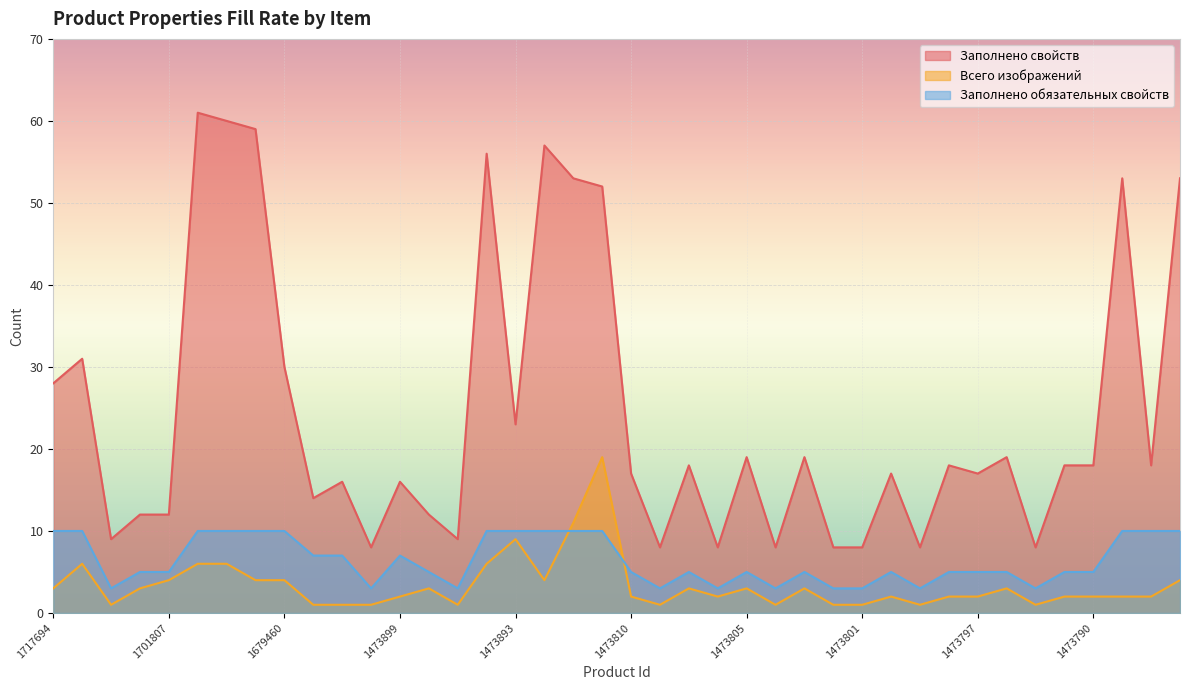

Reading left to right, transcribe all the data shown in this chart.

Заполнено свойств: 1717694=28	1717692=31	1701817=9	1701808=12	1701807=12	1698017=61	1679463=60	1679461=59	1679460=30	1474913=14	1473901=16	1473900=8	1473899=16	1473897=12	1473896=9	1473894=56	1473893=23	1473892=57	1473889=53	1473888=52	1473810=17	1473809=8	1473808=18	1473807=8	1473805=19	1473804=8	1473803=19	1473802=8	1473801=8	1473800=17	1473799=8	1473798=18	1473797=17	1473796=19	1473795=8	1473791=18	1473790=18	1473789=53	1473788=18	1473787=53
Всего изображений: 1717694=3	1717692=6	1701817=1	1701808=3	1701807=4	1698017=6	1679463=6	1679461=4	1679460=4	1474913=1	1473901=1	1473900=1	1473899=2	1473897=3	1473896=1	1473894=6	1473893=9	1473892=4	1473889=11	1473888=19	1473810=2	1473809=1	1473808=3	1473807=2	1473805=3	1473804=1	1473803=3	1473802=1	1473801=1	1473800=2	1473799=1	1473798=2	1473797=2	1473796=3	1473795=1	1473791=2	1473790=2	1473789=2	1473788=2	1473787=4
Заполнено обязательных свойств: 1717694=10	1717692=10	1701817=3	1701808=5	1701807=5	1698017=10	1679463=10	1679461=10	1679460=10	1474913=7	1473901=7	1473900=3	1473899=7	1473897=5	1473896=3	1473894=10	1473893=10	1473892=10	1473889=10	1473888=10	1473810=5	1473809=3	1473808=5	1473807=3	1473805=5	1473804=3	1473803=5	1473802=3	1473801=3	1473800=5	1473799=3	1473798=5	1473797=5	1473796=5	1473795=3	1473791=5	1473790=5	1473789=10	1473788=10	1473787=10